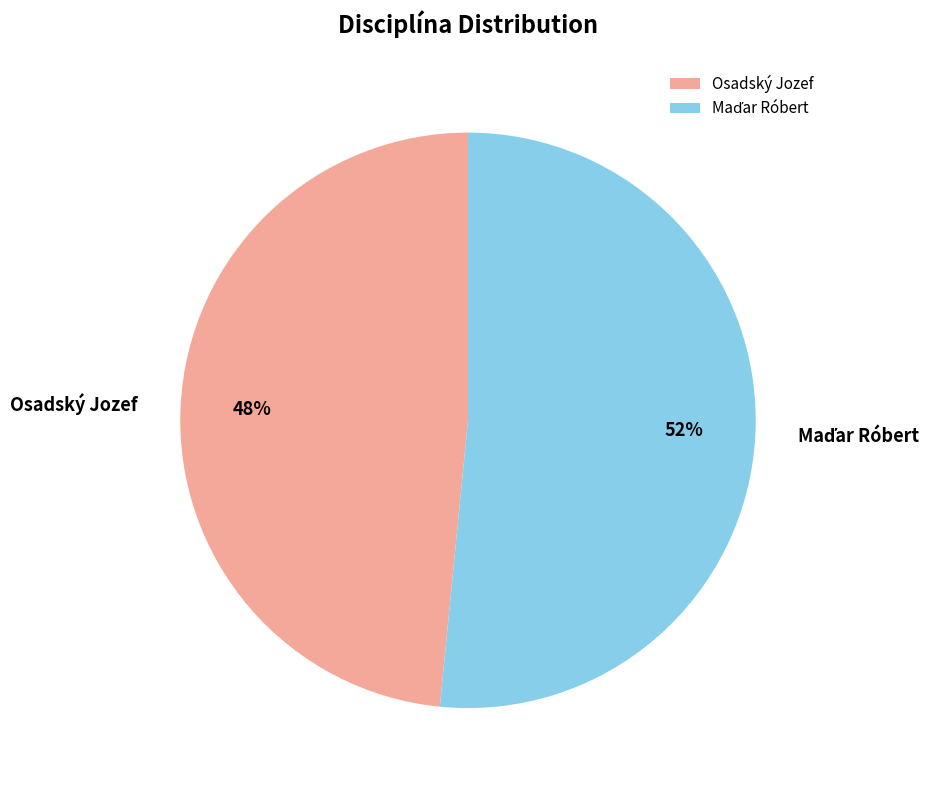

The Osadský Jozef slice represents 48% of the pie. True or false?

True